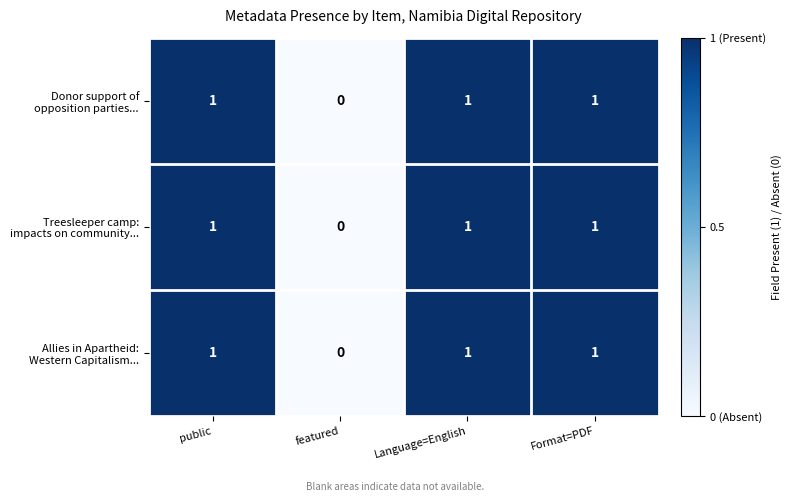

What is the total value across all series at Format=PDF?

3